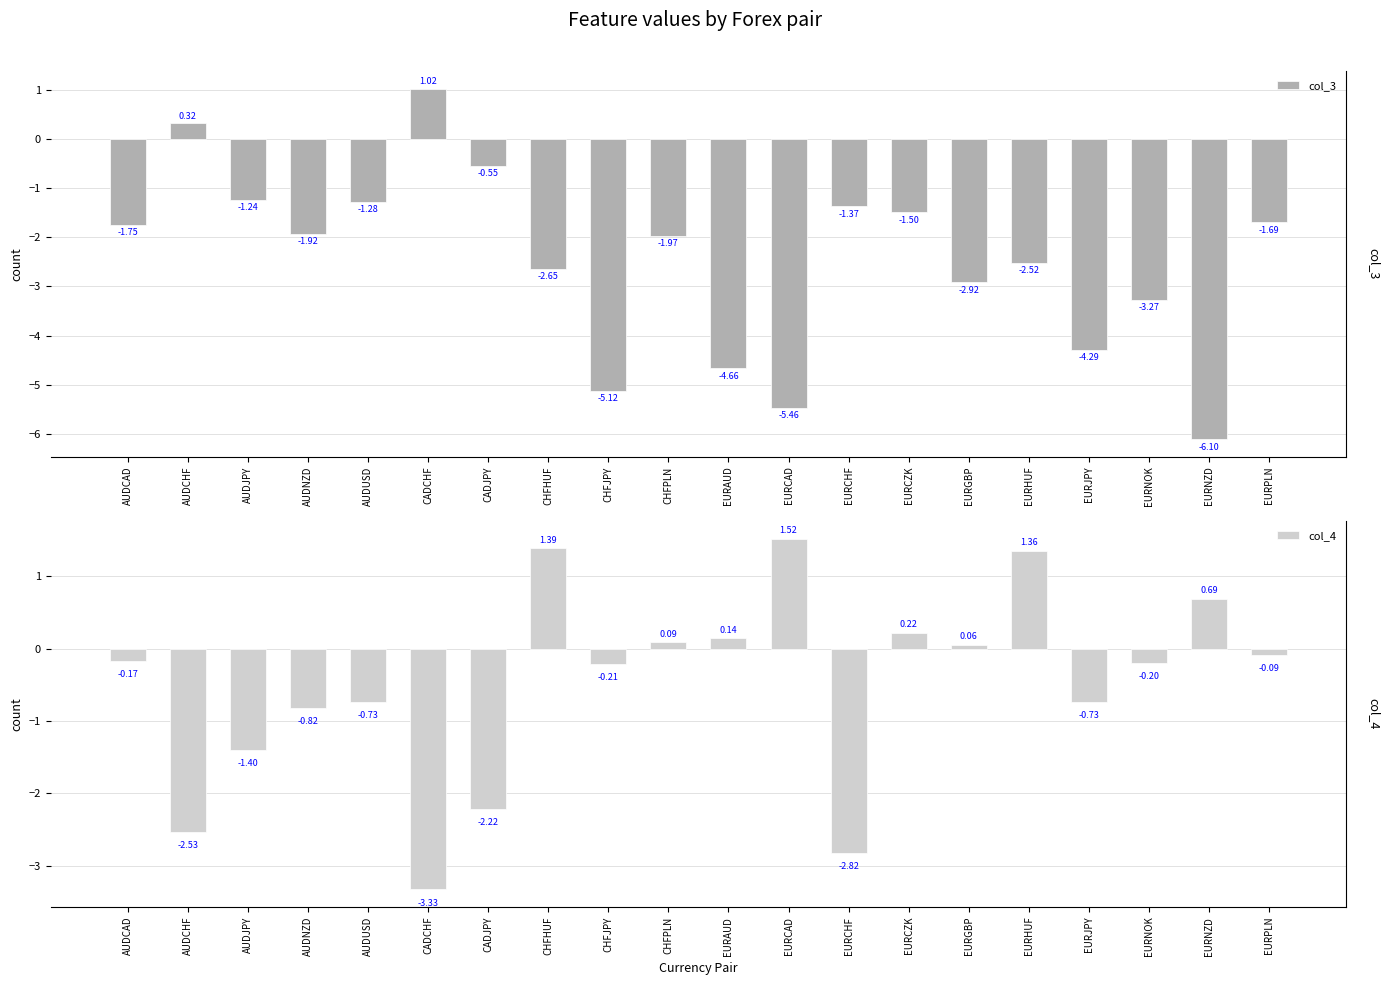

What is the total value across all series at AUDJPY?

-2.6